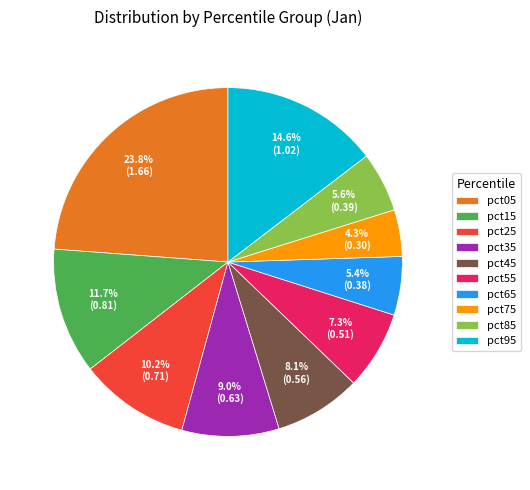

What is the largest slice in the pie chart?

pct05